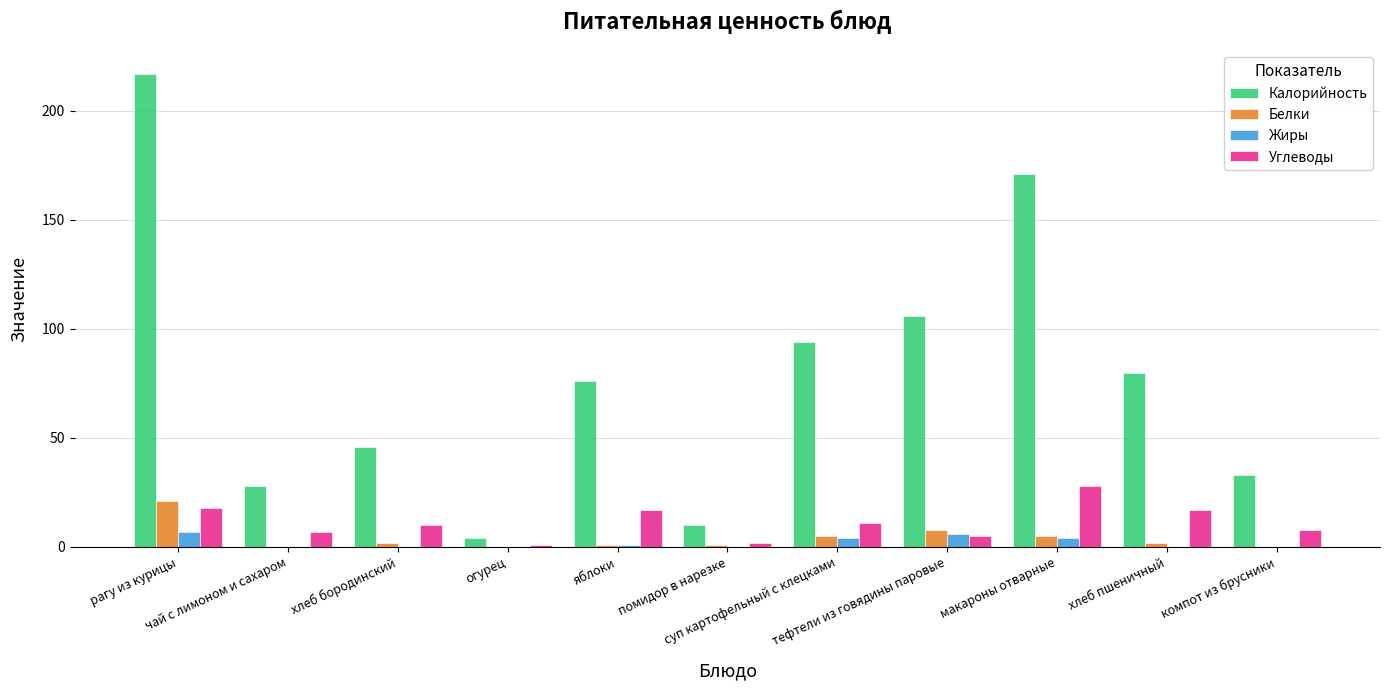

What is the highest value of the Жиры series?

7